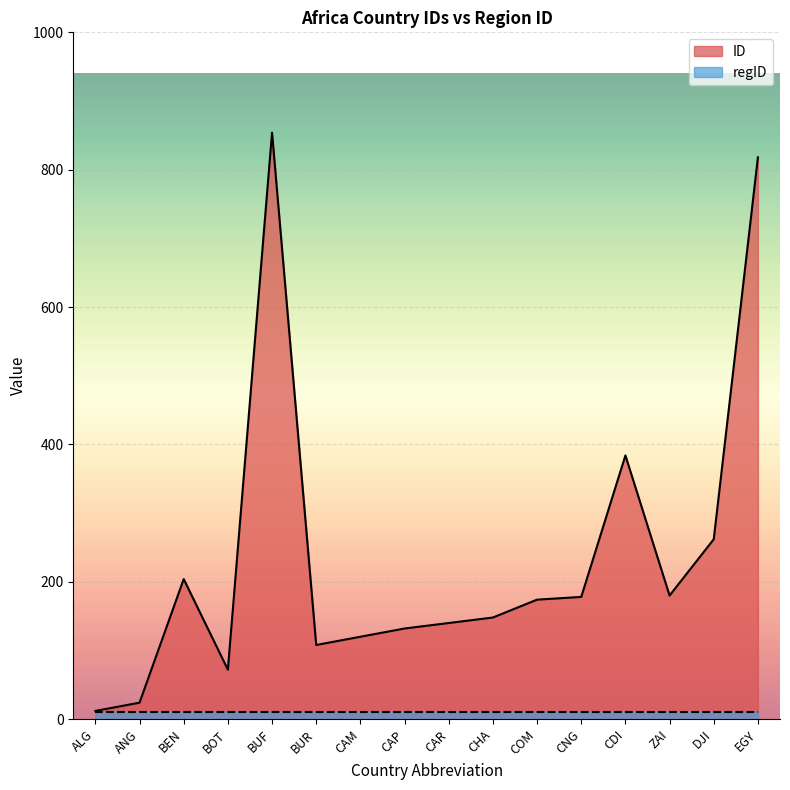

What is the maximum value shown in the chart?

854